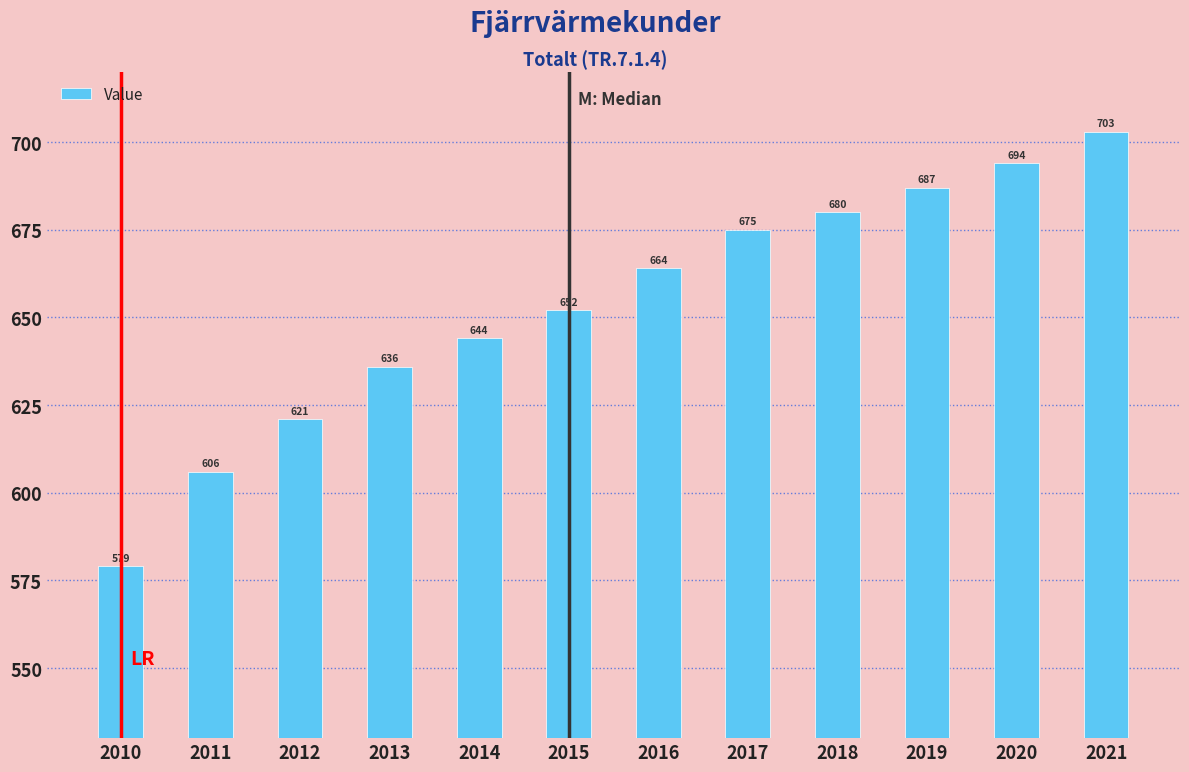

Rank the categories by value from lowest to highest.

2010, 2011, 2012, 2013, 2014, 2015, 2016, 2017, 2018, 2019, 2020, 2021